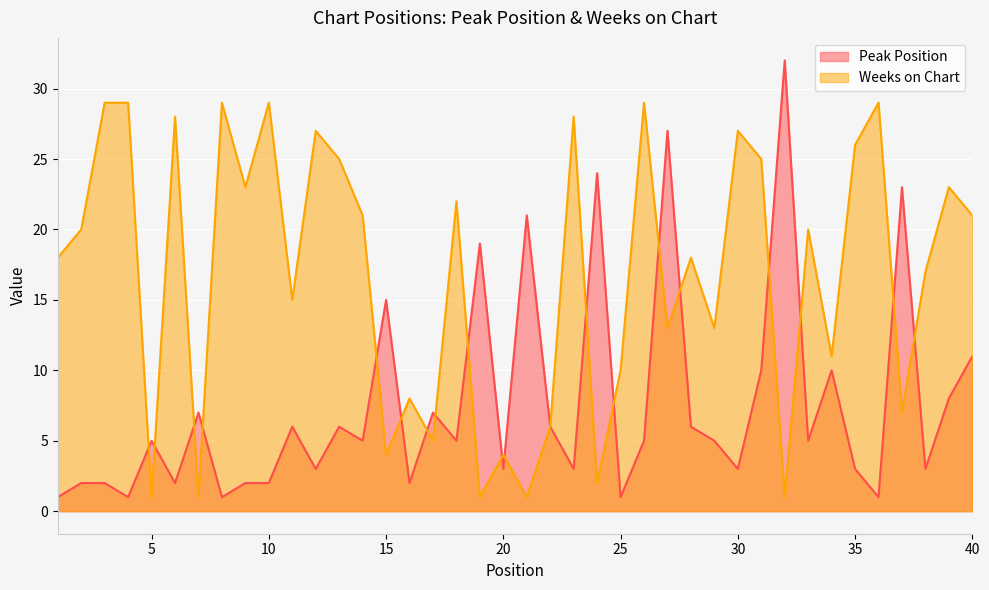

Between 2 and 34, which is larger?

34